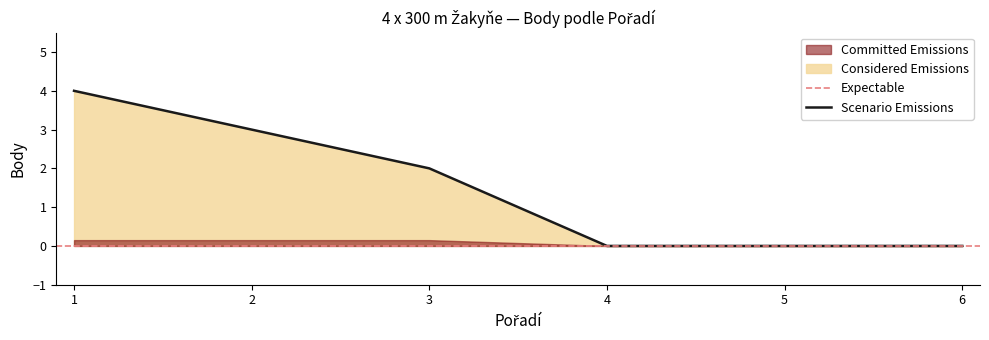

What is the greatest value displayed?

4